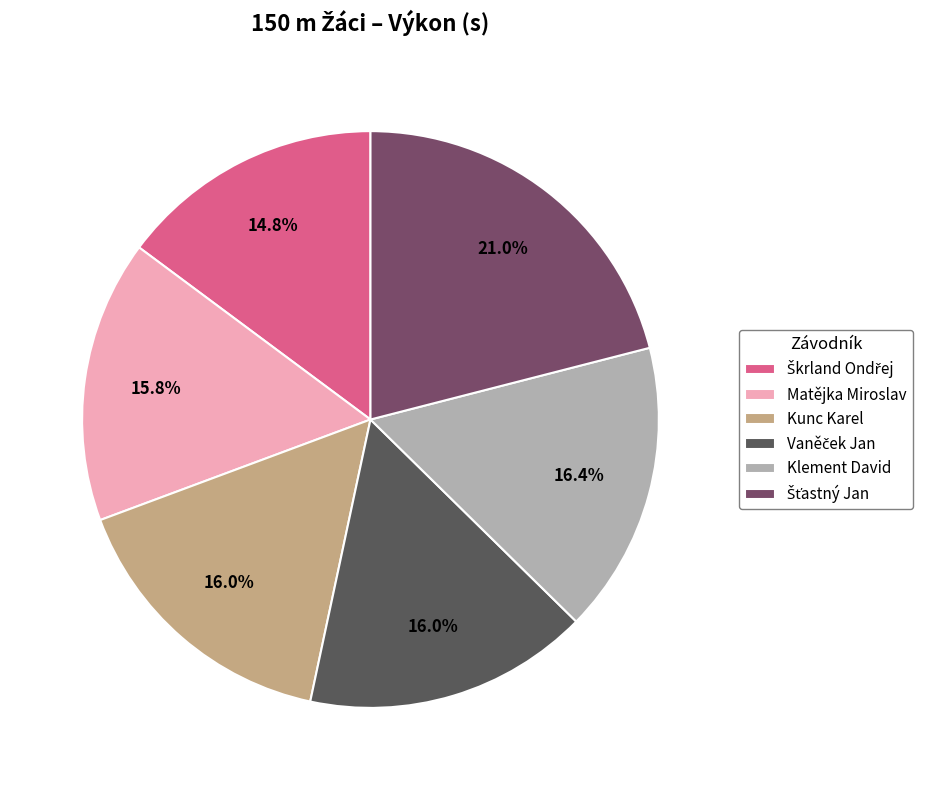

To the nearest percent, what is the difference between the largest and smallest slice percentages?

6%